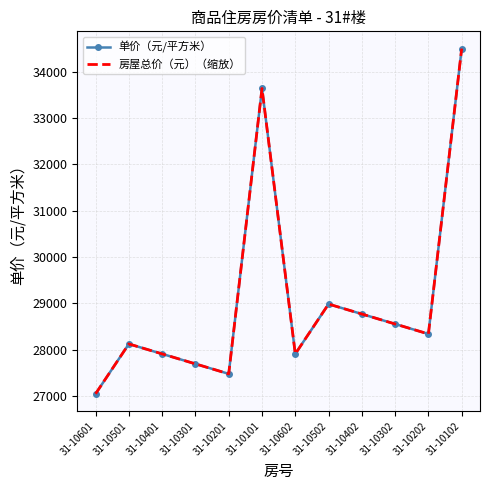

At which category is the sum across all series the highest?

31-10102